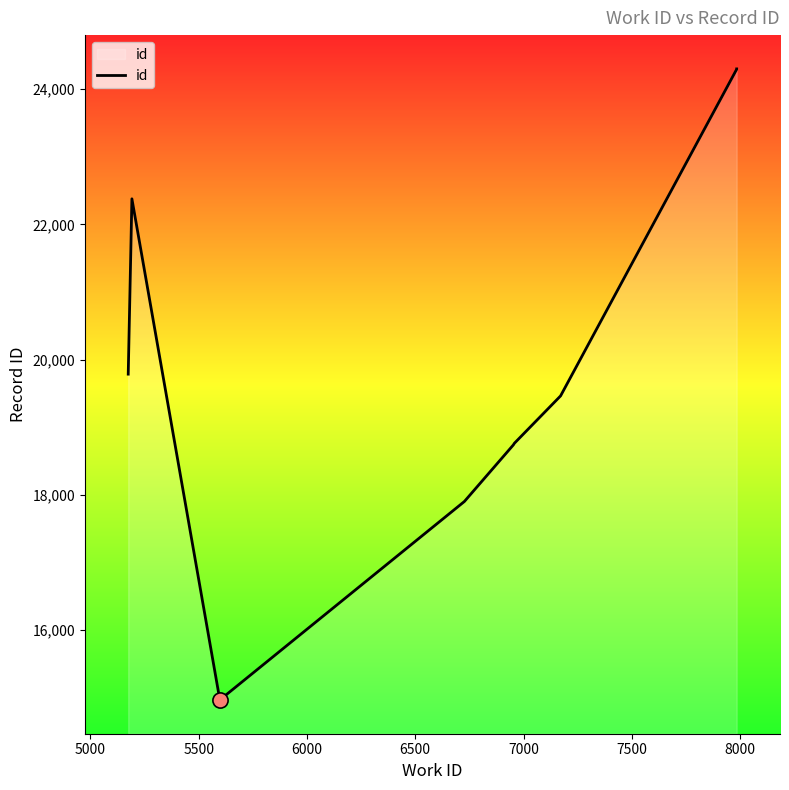

Which has a higher value, 6500 or 8000?

8000